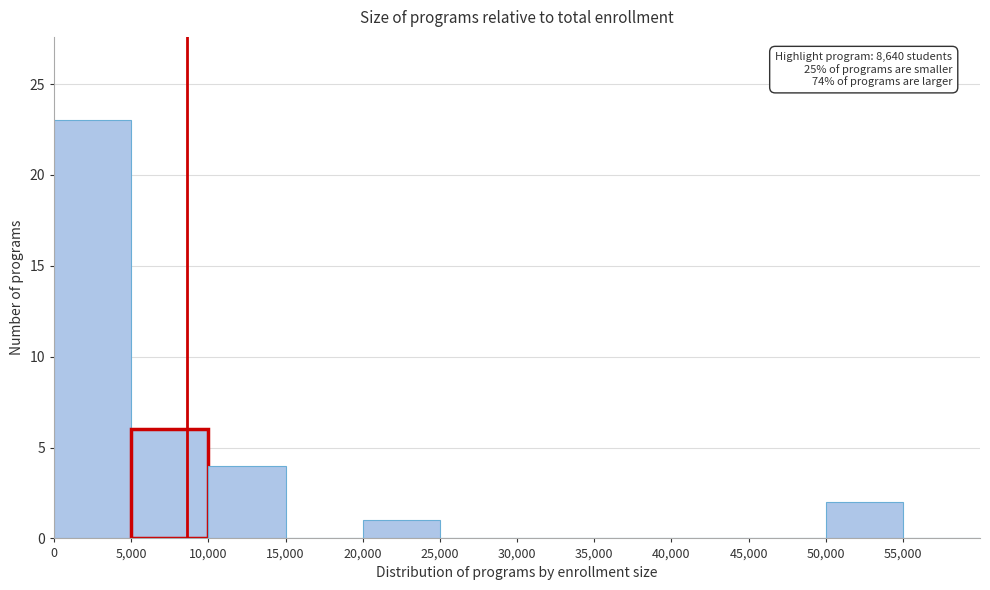

Over which range of the x-axis is the bar tallest?

0 to 5000